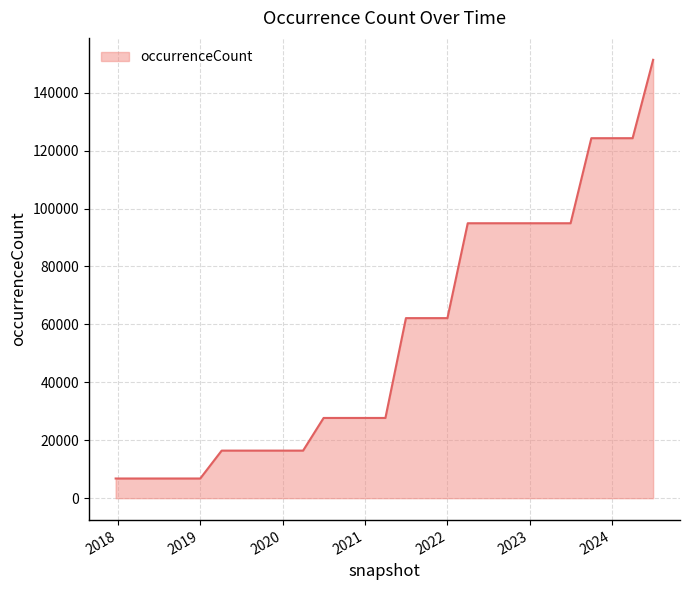

What is the difference between the maximum and minimum values?

144567